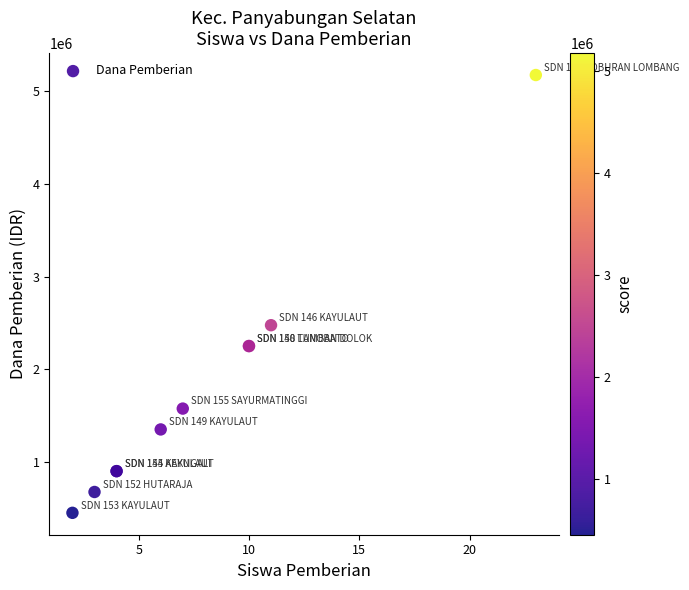

What Y value in the scatter plot is closest to 2812500?

2475000